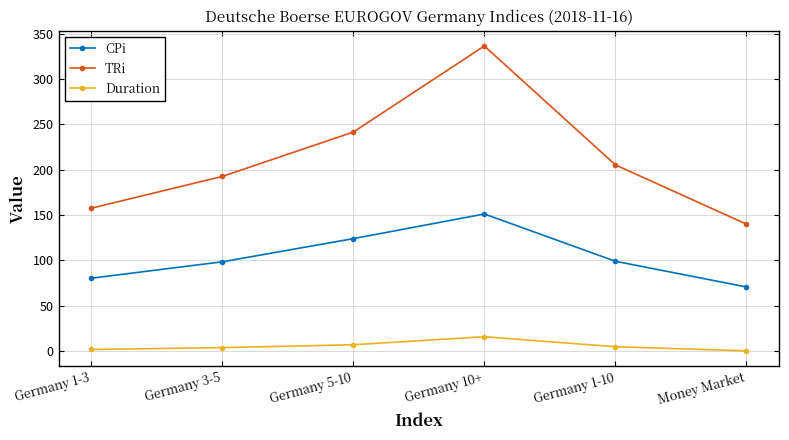

What is the greatest value displayed?

336.3